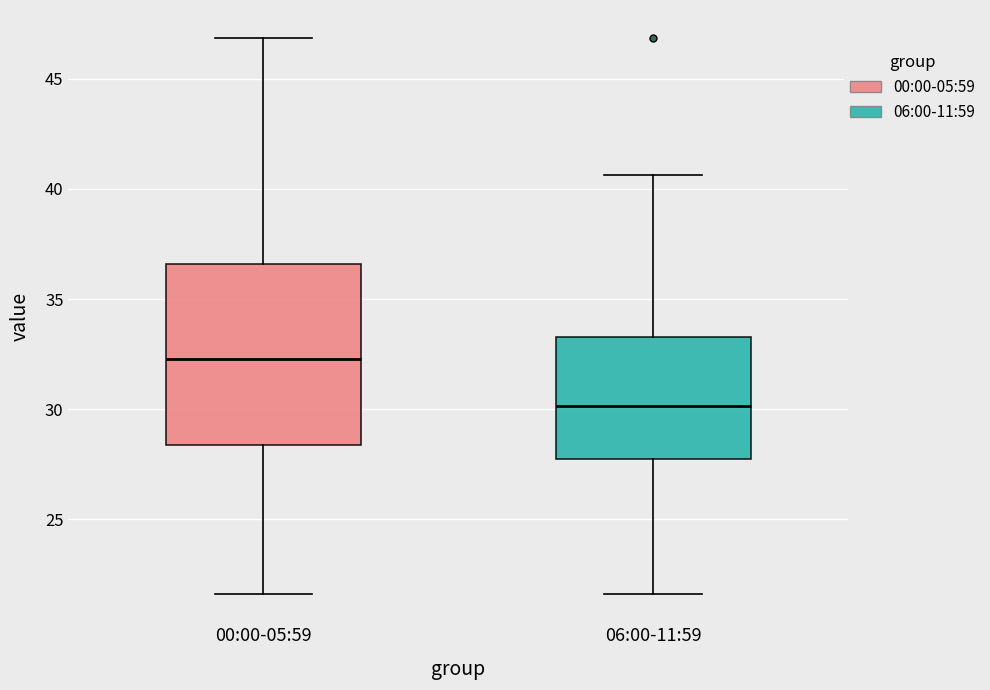

Which box's median line is the lowest?

06:00-11:59